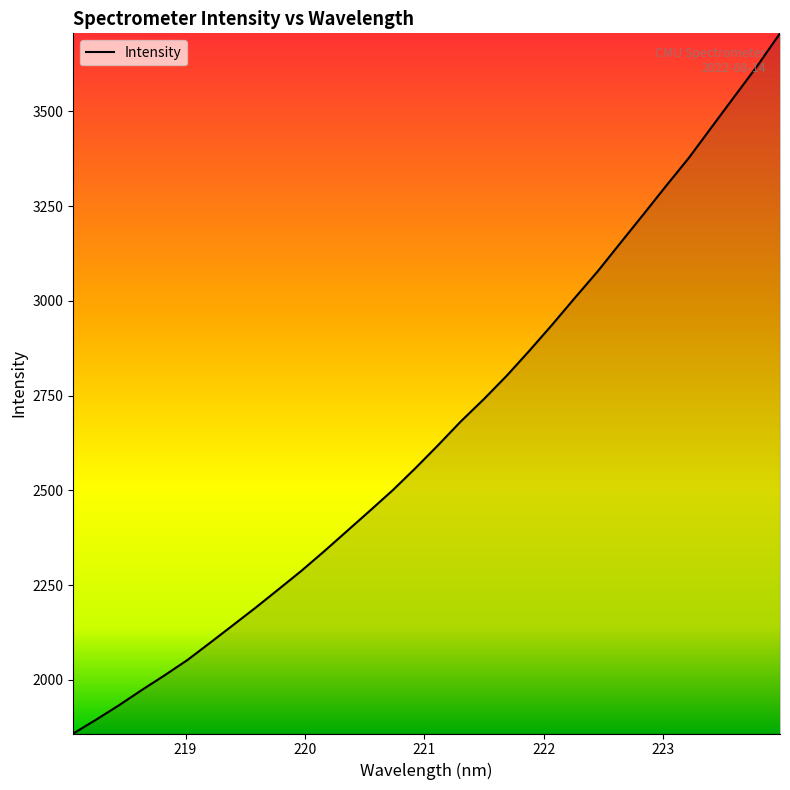

What is the difference between the maximum and minimum values?

1848.2